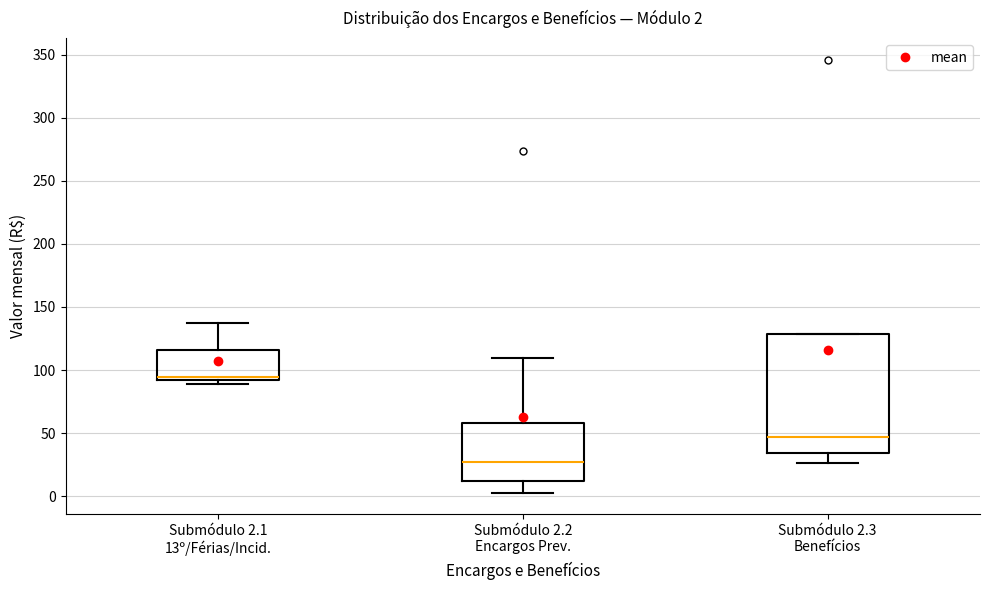

Which box is the tallest, from its lower edge to its upper edge?

Submódulo 2.3 Benefícios